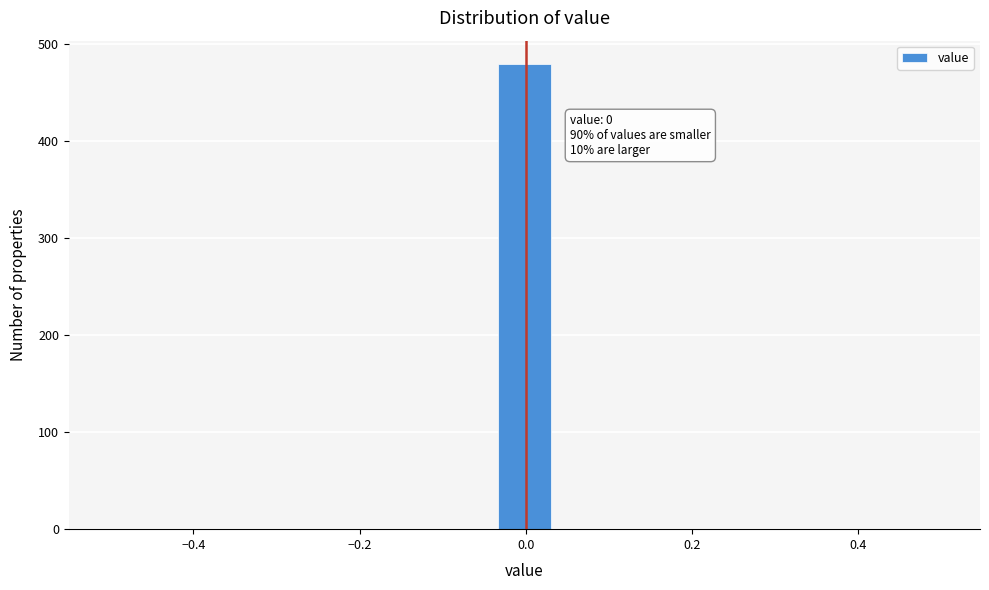

Around what value on the x-axis is the tallest bar? Give the approximate position of its centre, as read against the axis.

0.00